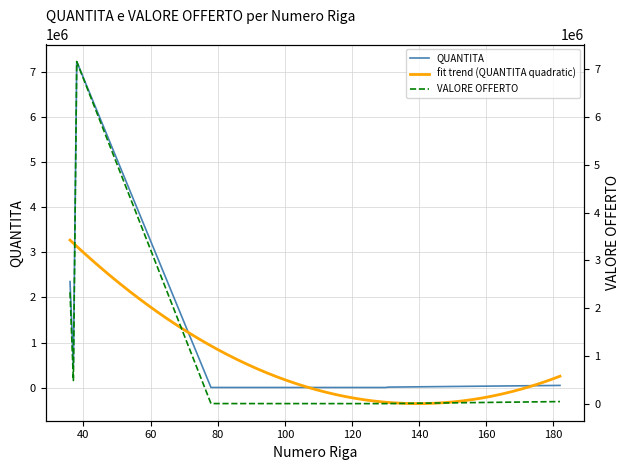

What is the total value across all series at 78?

8433.6